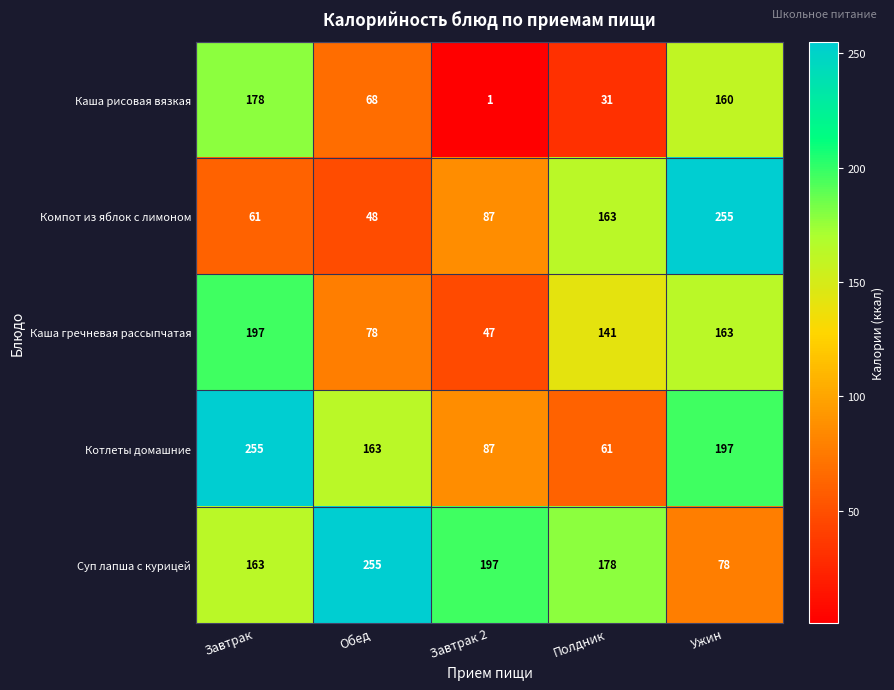

Read the Котлеты домашние value at Полдник, to the nearest 10.

60